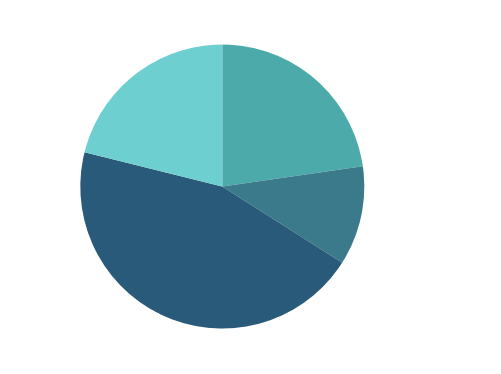

Combined, do Sum Aksjefond and Andre rentefond account for over 50%?

No